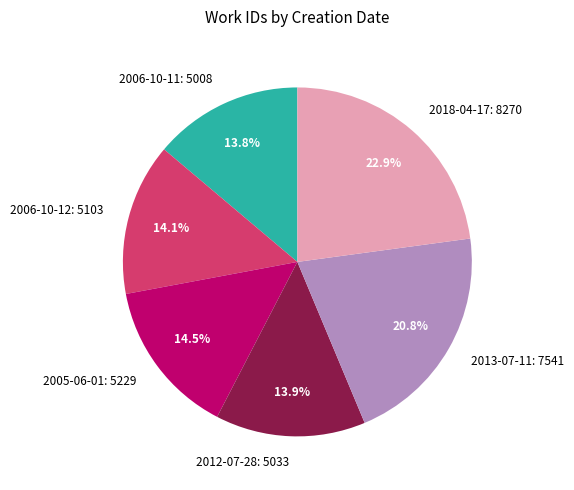

To the nearest percent, what is the average slice percentage?

17%